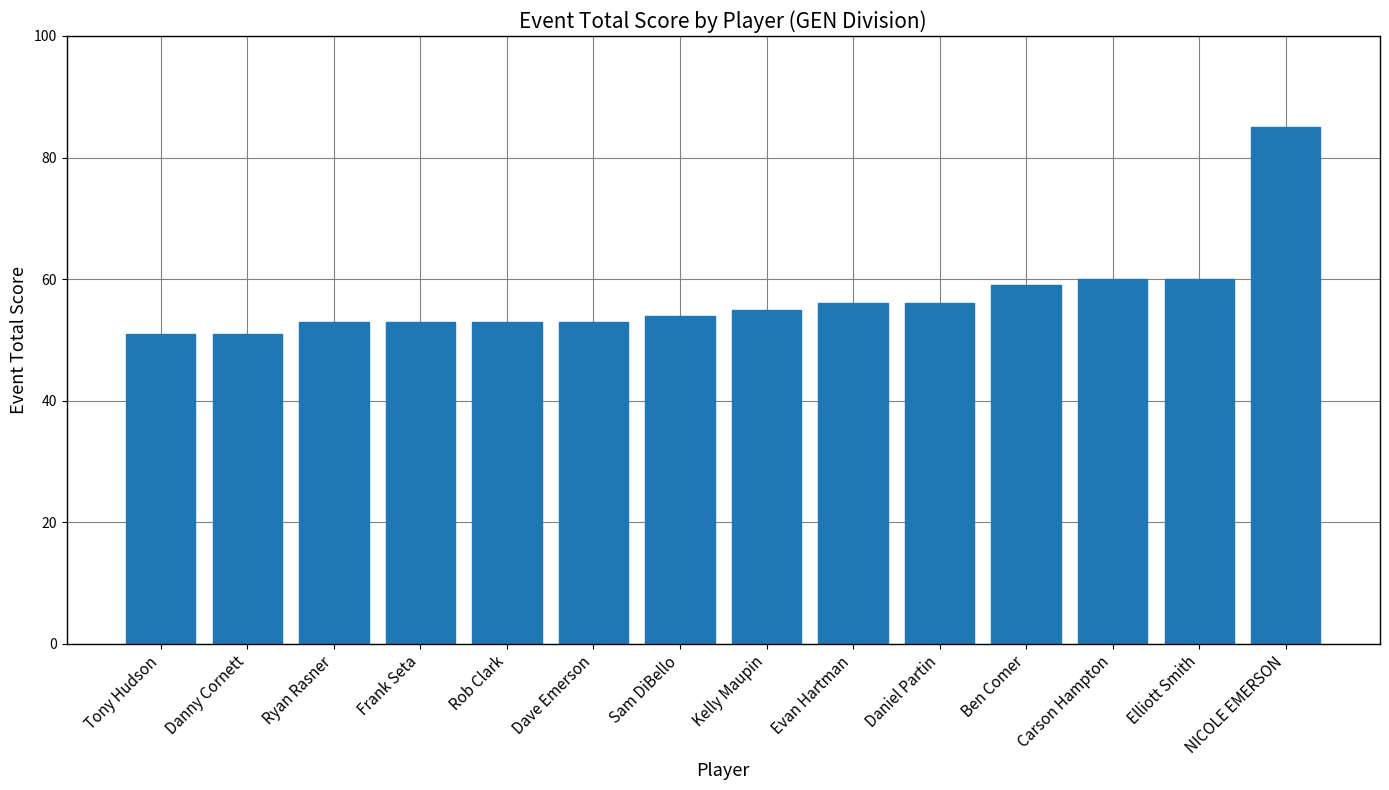

Reading right to left, transcribe all the data shown in this chart.

NICOLE EMERSON=85	Elliott Smith=60	Carson Hampton=60	Ben Comer=59	Daniel Partin=56	Evan Hartman=56	Kelly Maupin=55	Sam DiBello=54	Dave Emerson=53	Rob Clark=53	Frank Seta=53	Ryan Rasner=53	Danny Cornett=51	Tony Hudson=51